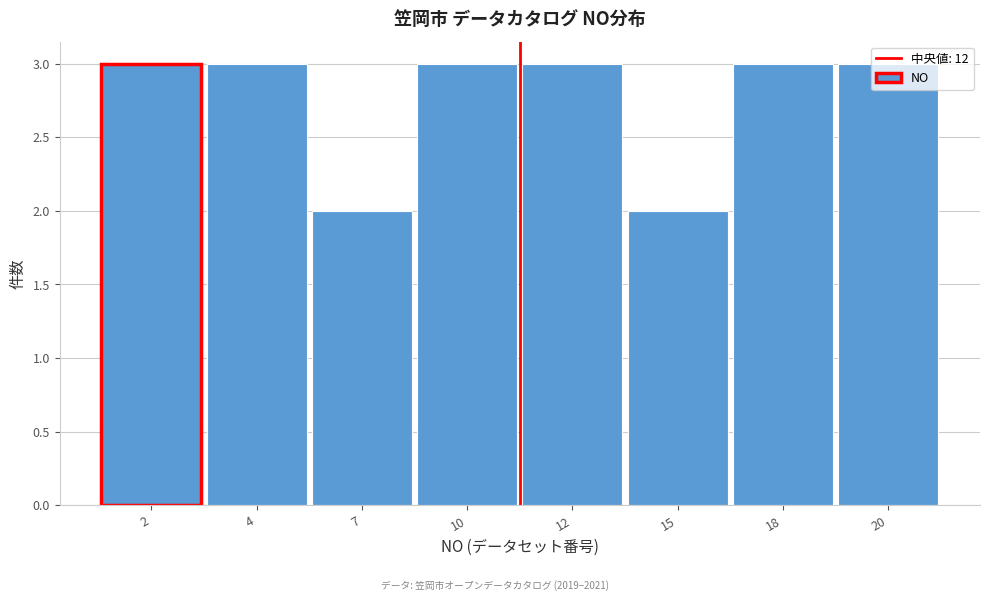

What is the ratio of the value at 12 to the value at 7?

1.5